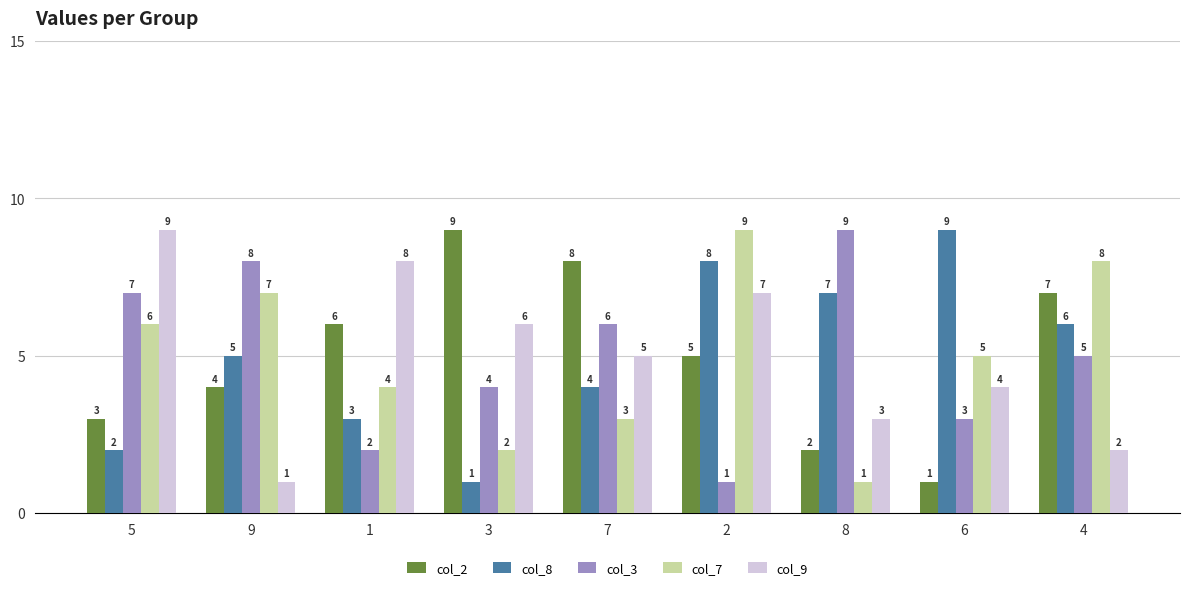

Read the col_7 value at 4.

8